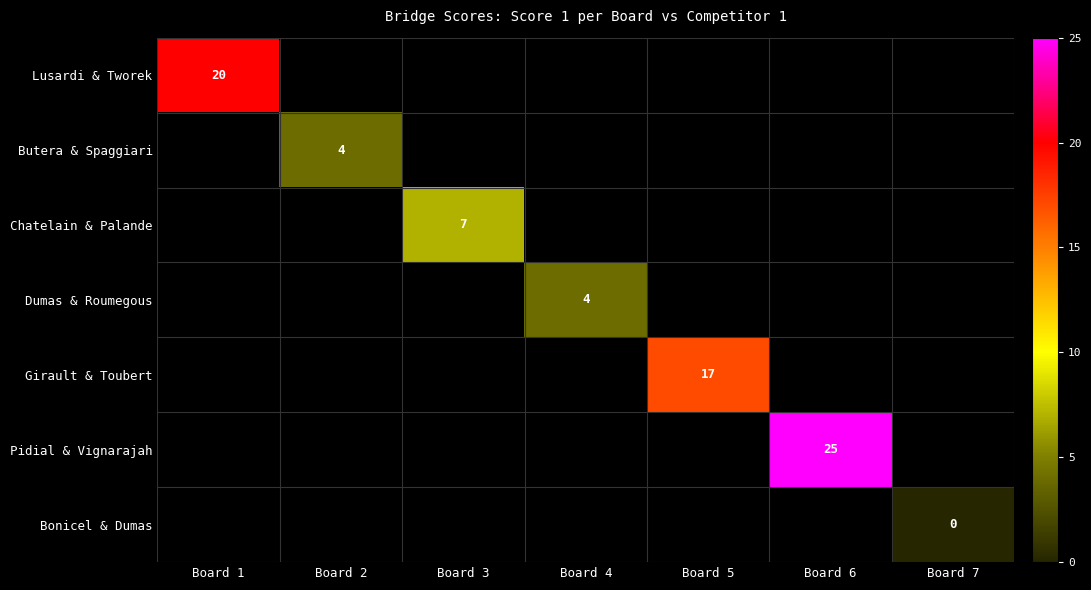

Count the number of categories in the chart.

7